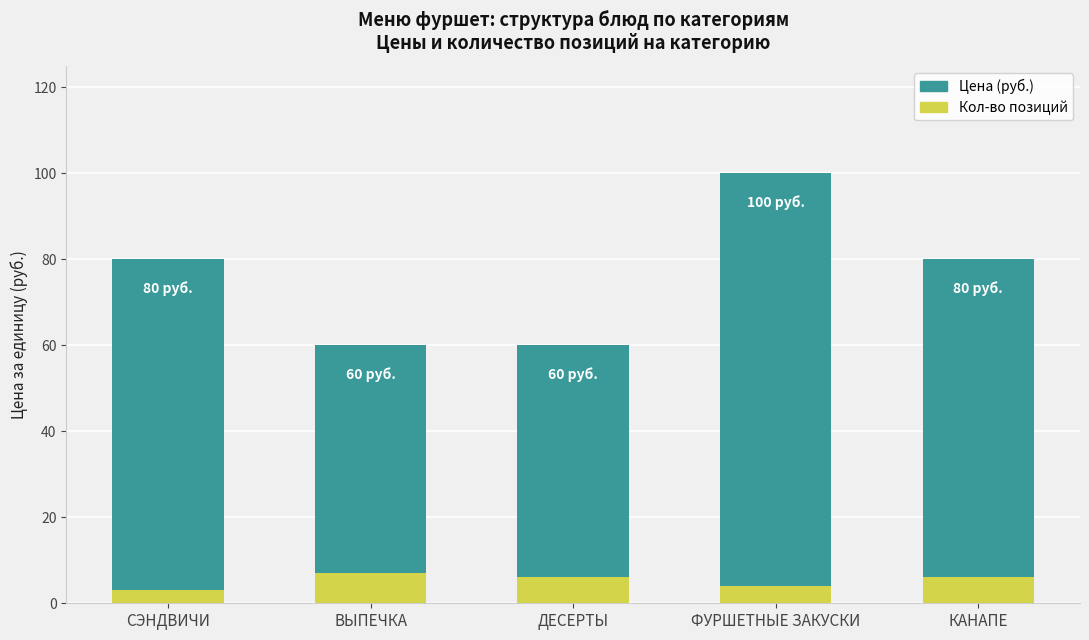

At how many categories does at least one series exceed 91?

1